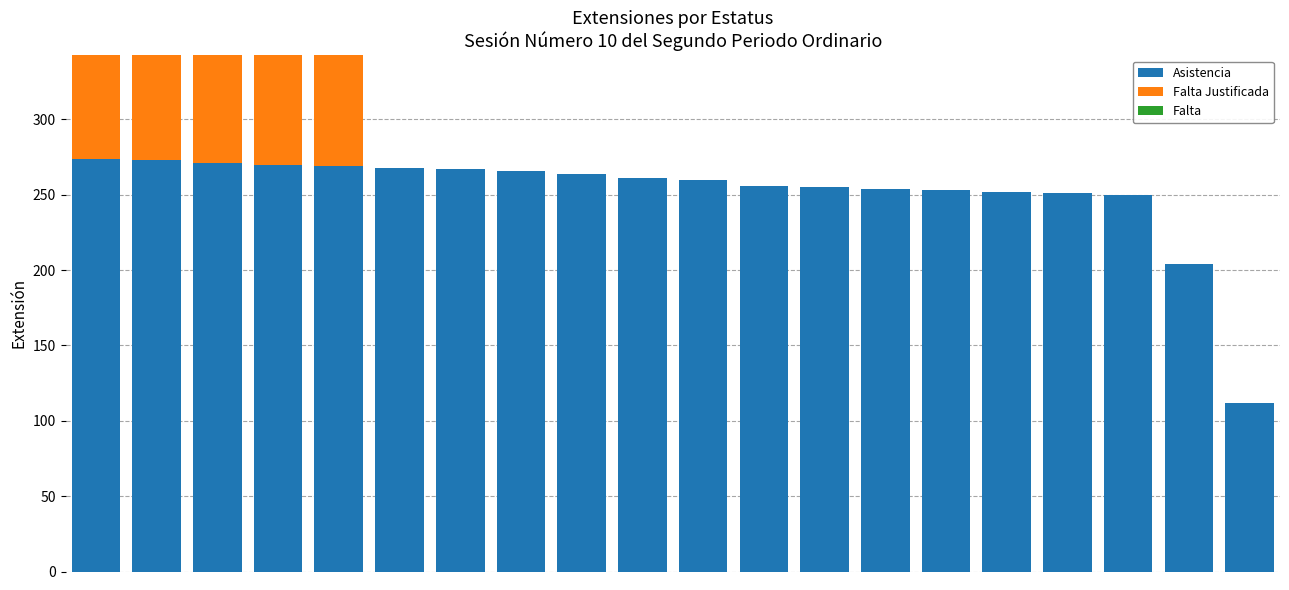

Which category has the lowest value across all series?

5